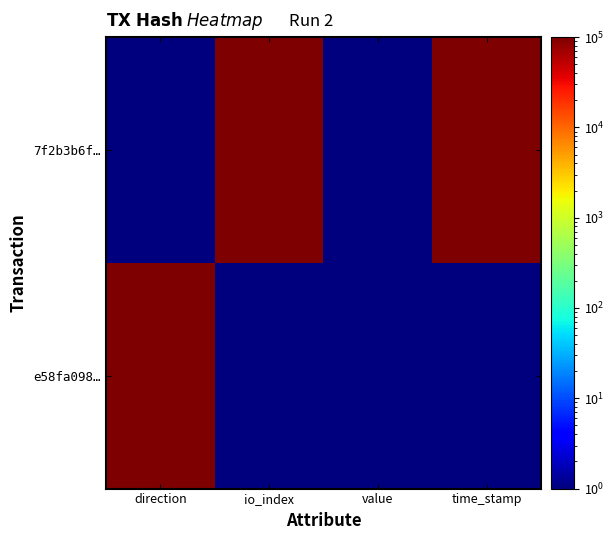

Which series has the largest total across all categories?

7f2b3b6f…